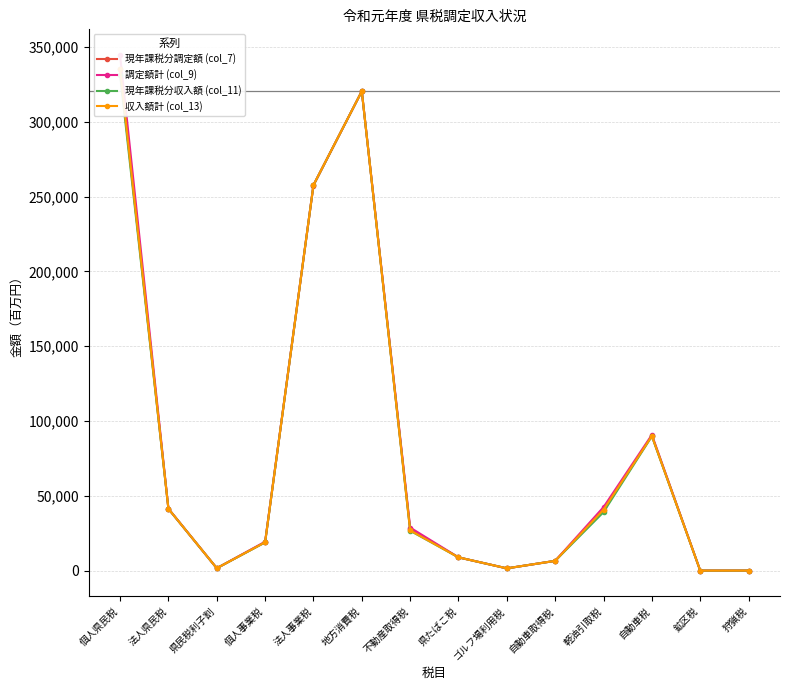

What is the label of the 6th point from the left?

地方消費税